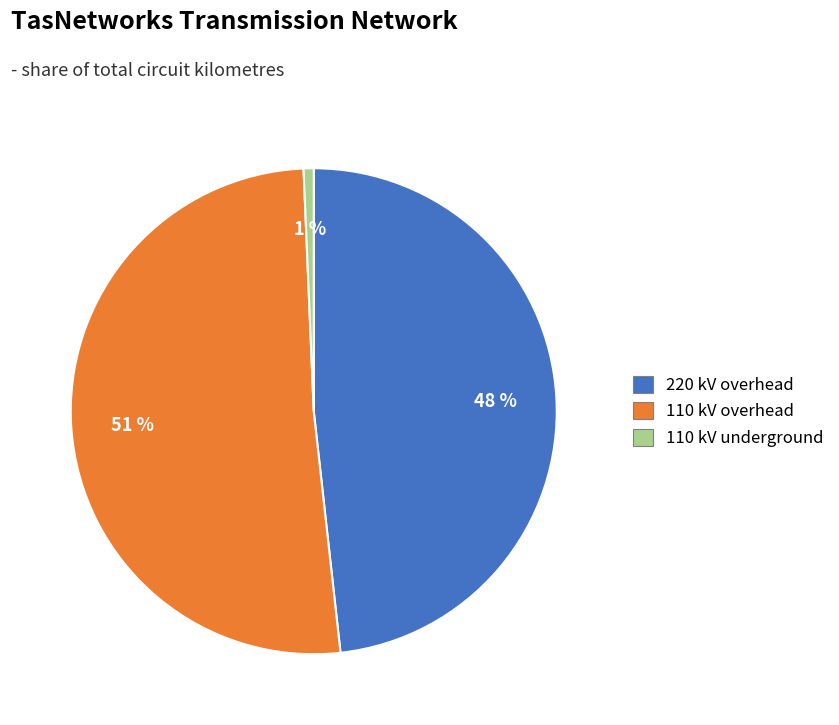

Rank the categories by value from lowest to highest.

110 kV underground, 220 kV overhead, 110 kV overhead